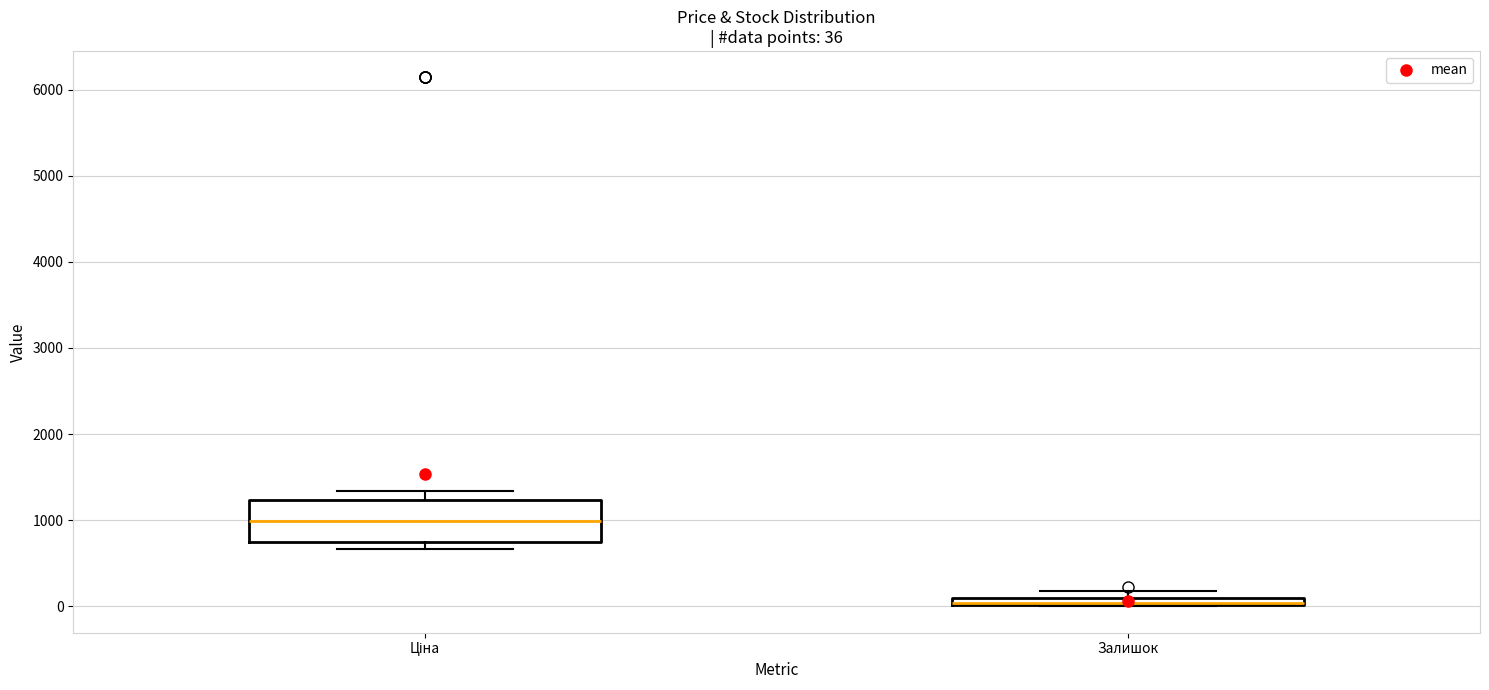

Which box is the tallest, from its lower edge to its upper edge?

Ціна